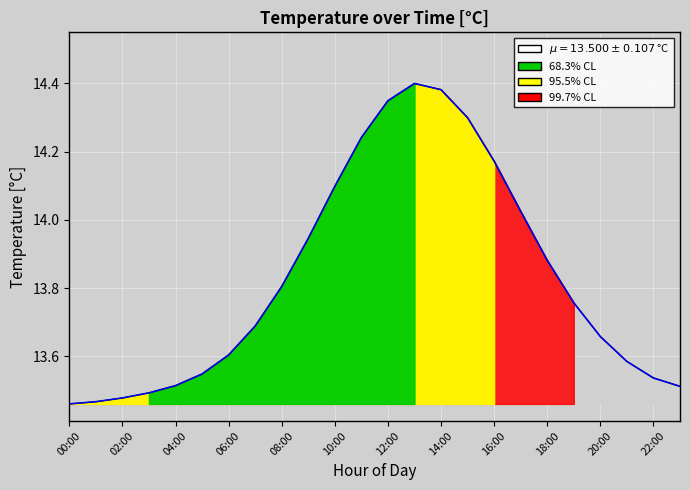

In humidity, how many points are higher than both neighbors (excluding endpoints)?

1